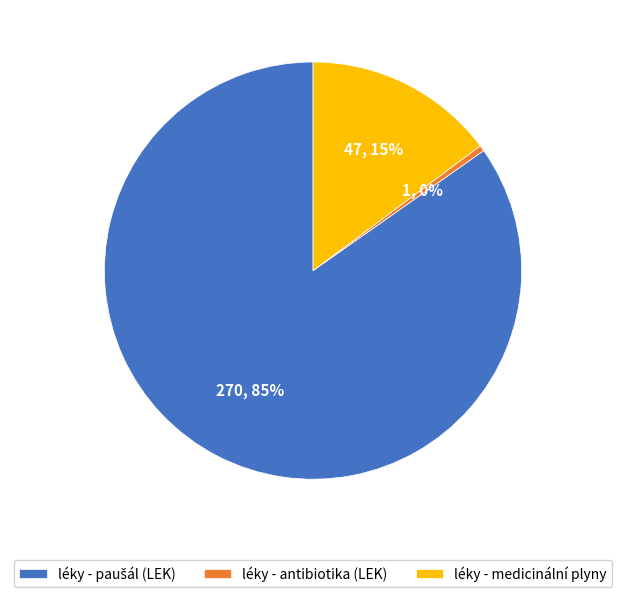

Which category has the smallest portion of the pie?

léky - antibiotika (LEK)